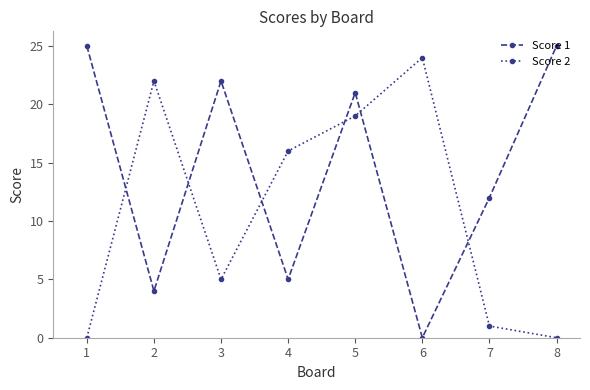

Count the number of data series in this chart.

2